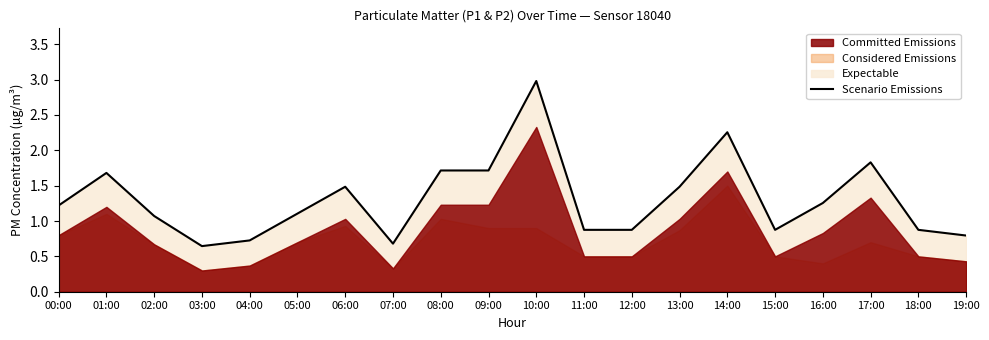

The chart shows a value of 0.9 at 15:00. True or false?

True